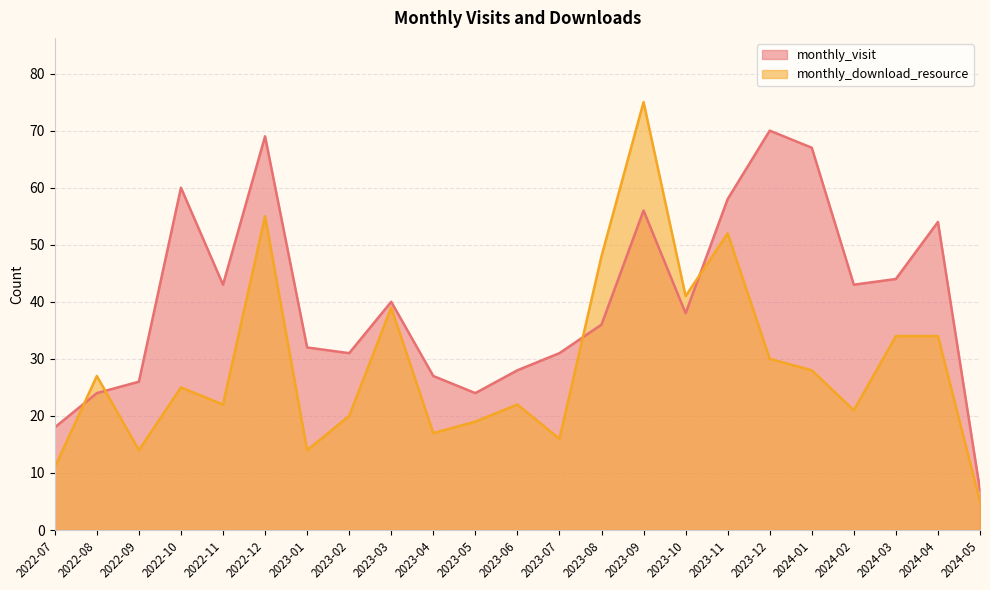

What is the sum of the monthly_visit values at 2024-02 and 2023-06?

71